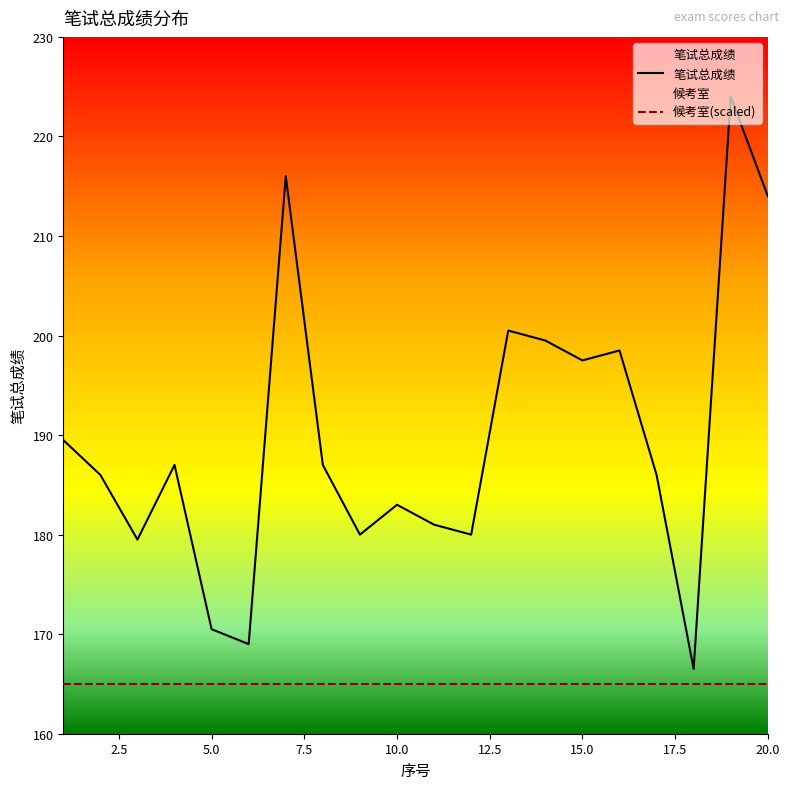

Rank the categories by value from lowest to highest.

18, 6, 5, 3, 9, 12, 11, 10, 2, 17, 4, 8, 1, 15, 16, 14, 13, 20, 7, 19